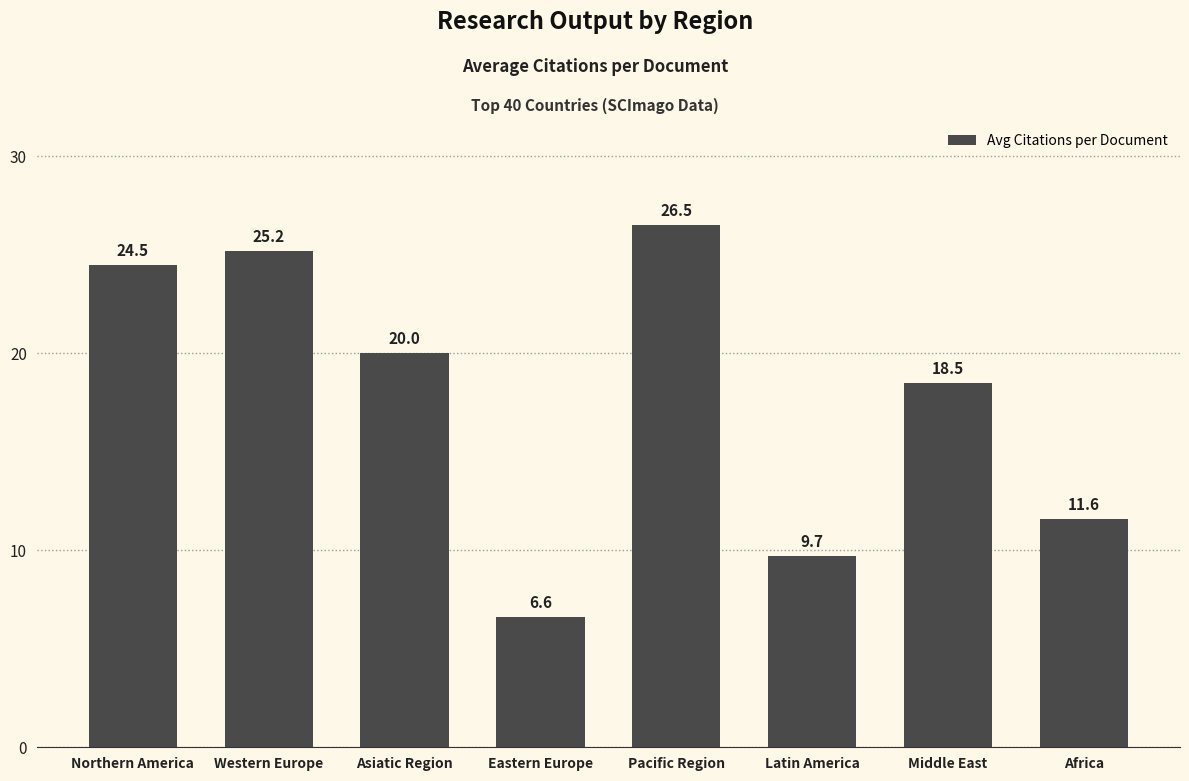

Does the chart contain any negative values?

No